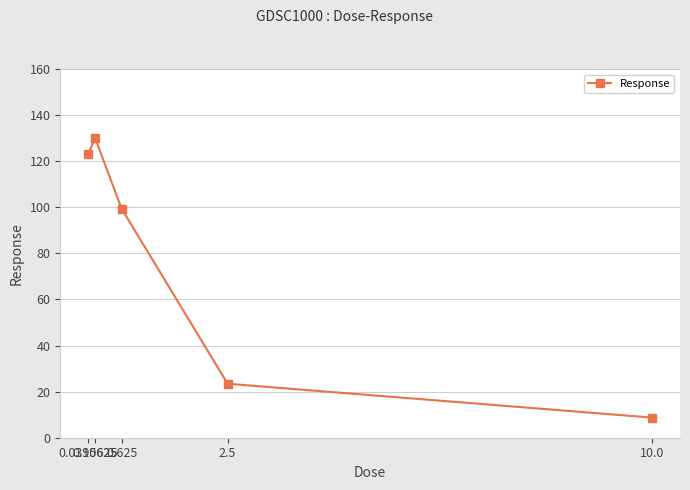

How many categories are shown in the chart?

5